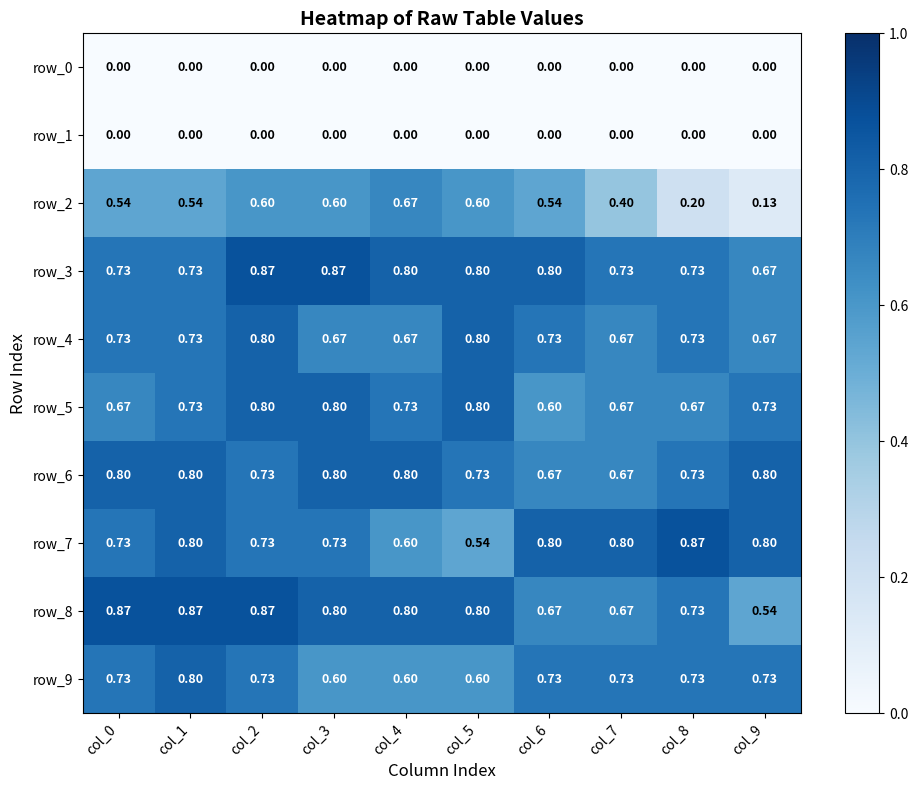

The value of row_0 at col_7 is 0.0. True or false?

True